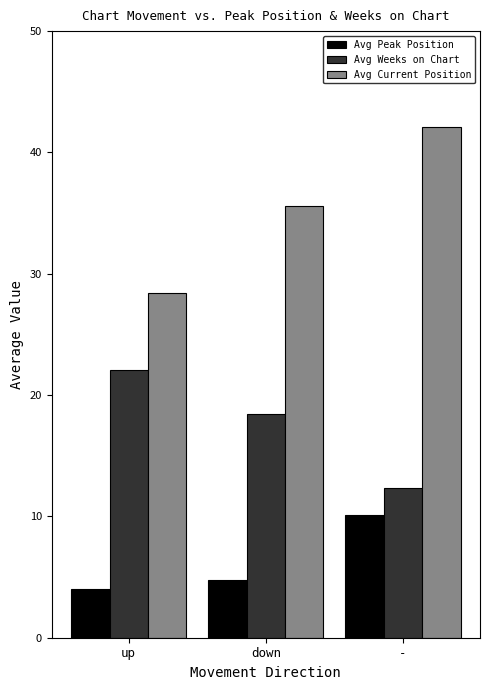

At which category is the sum across all series the highest?

-